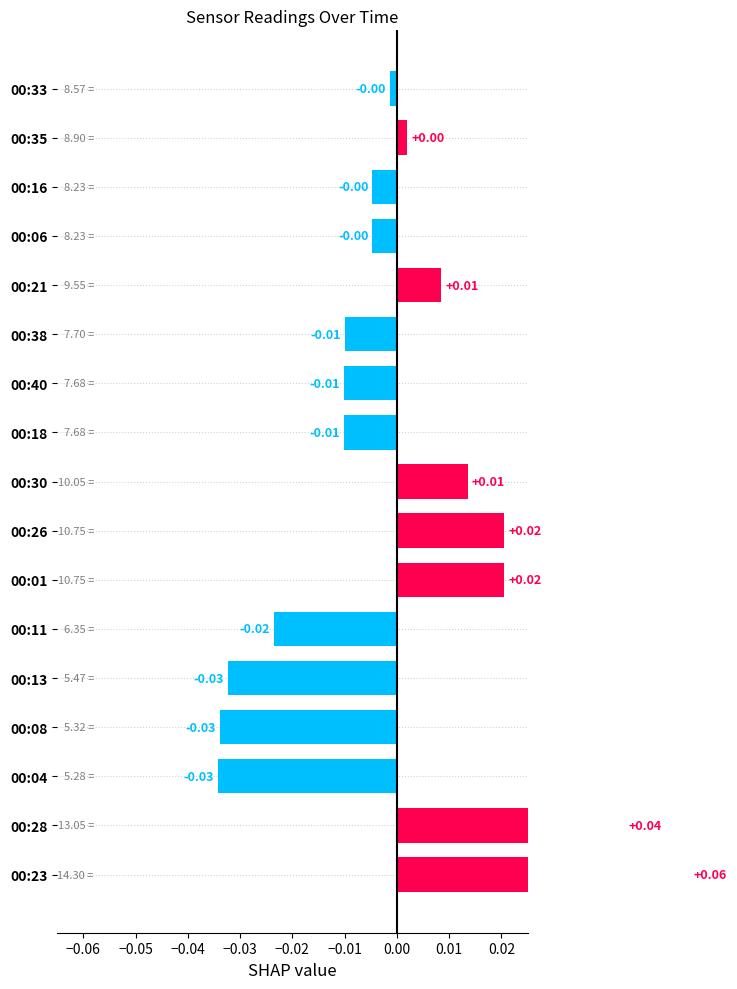

How many values are below 0?

10